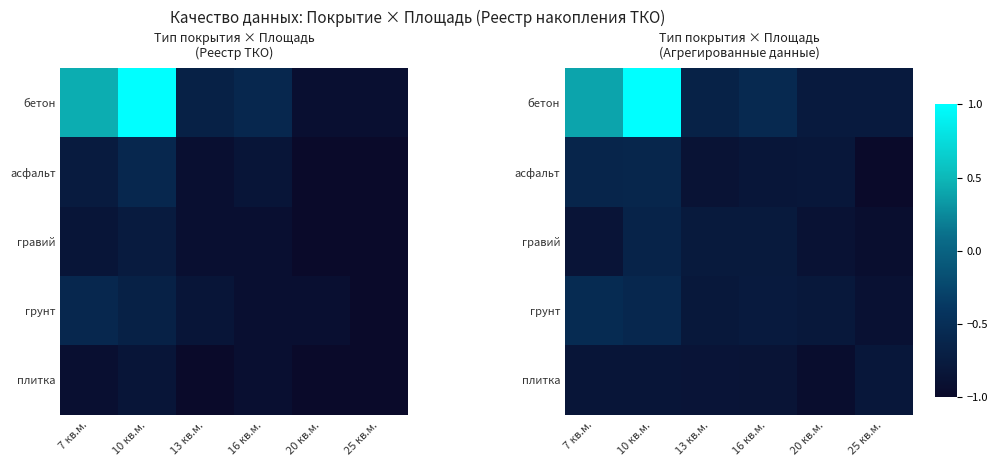

Rank the series by their maximum value, from lowest to highest.

плитка, гравий, асфальт, грунт, бетон